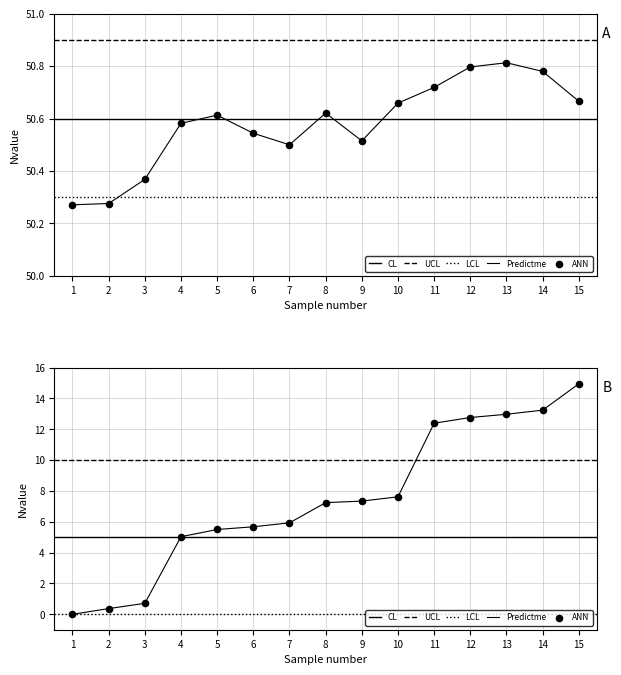

Is the value of Best Lap time at 11 greater than the value of Gap to P1 at 15?

Yes